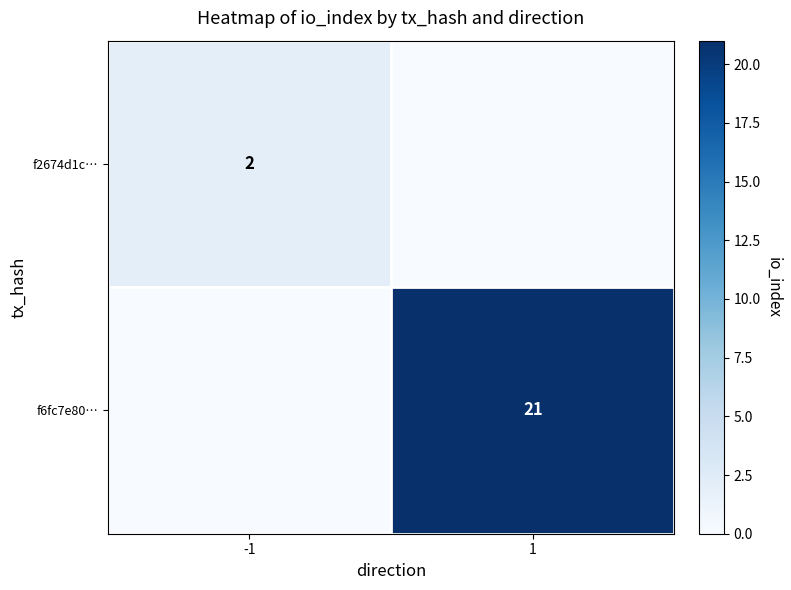

True or false: f2674d1c… has a value of 2 at -1.

True